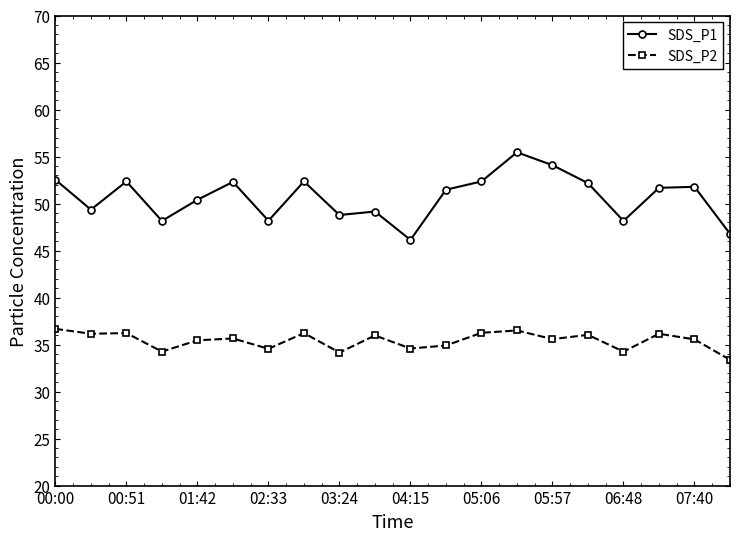

How many data points in SDS_P1 are less than 51?

9